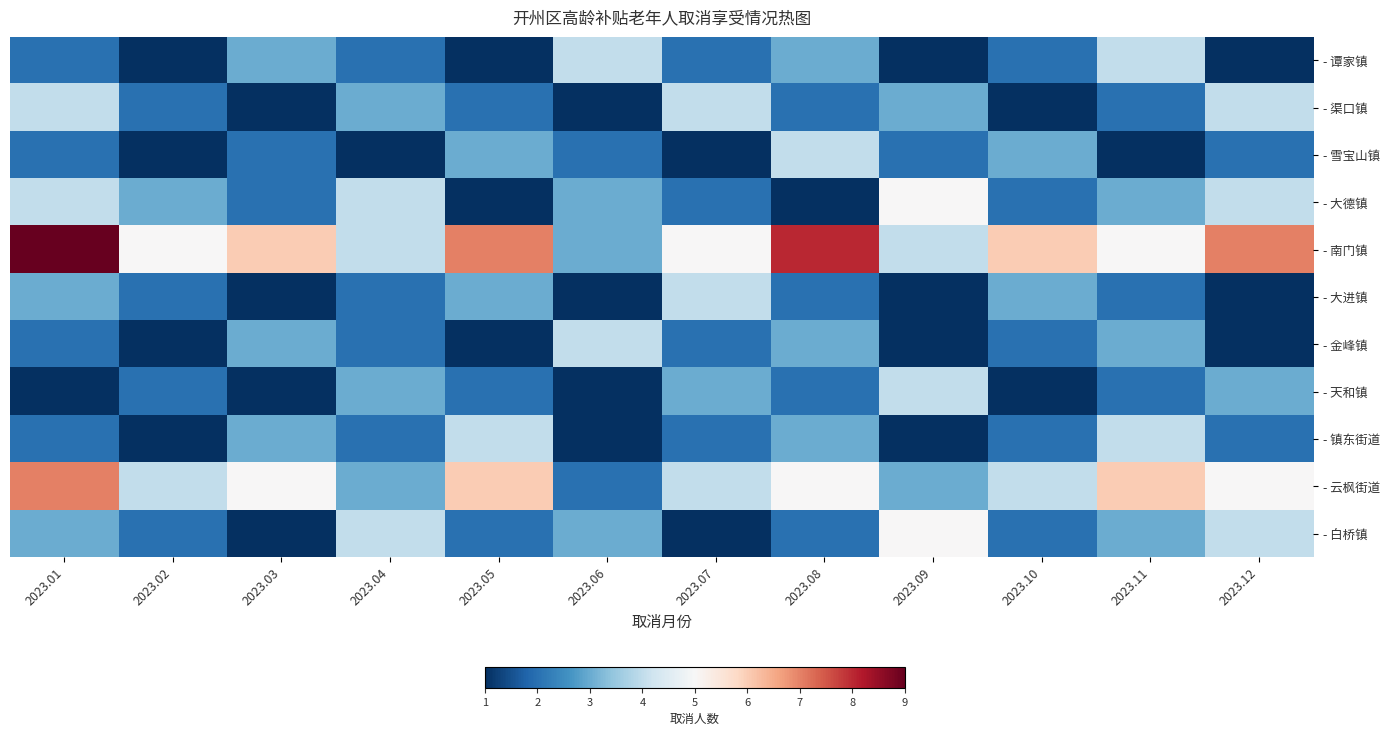

How many values in the - 天和镇 series exceed 2?

4